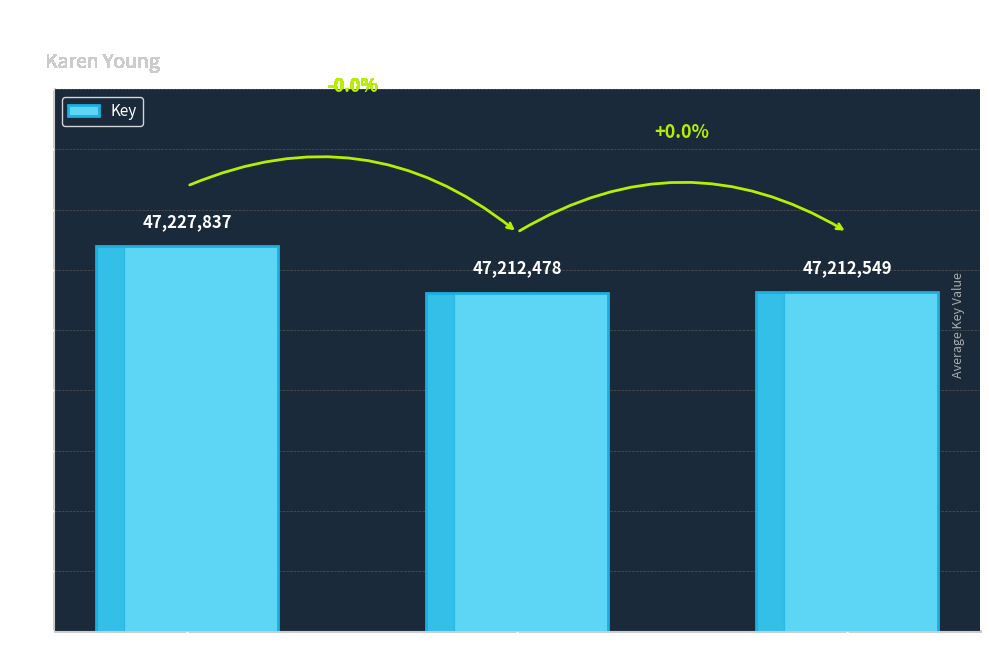

List the labels in order of value, largest first.

Lie for Me, Blood Bayou, Missing Max